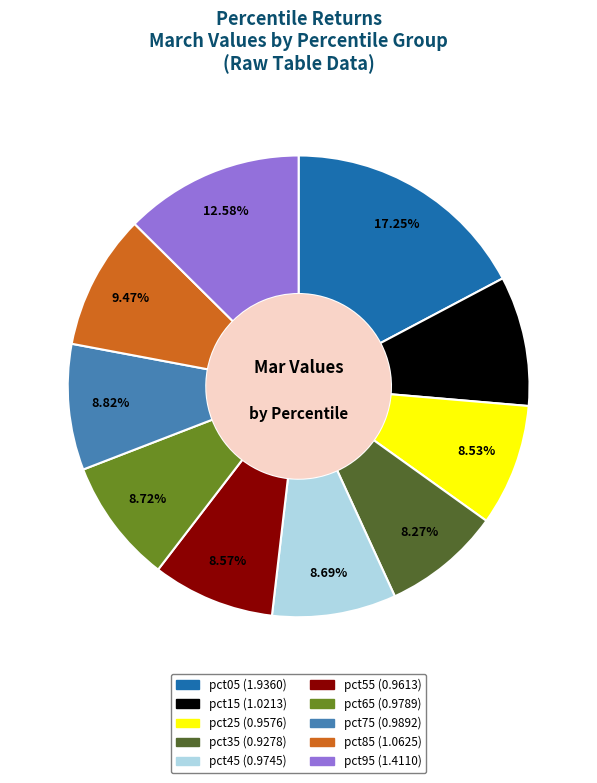

Do pct35 and pct75 together represent more than half of the pie?

No